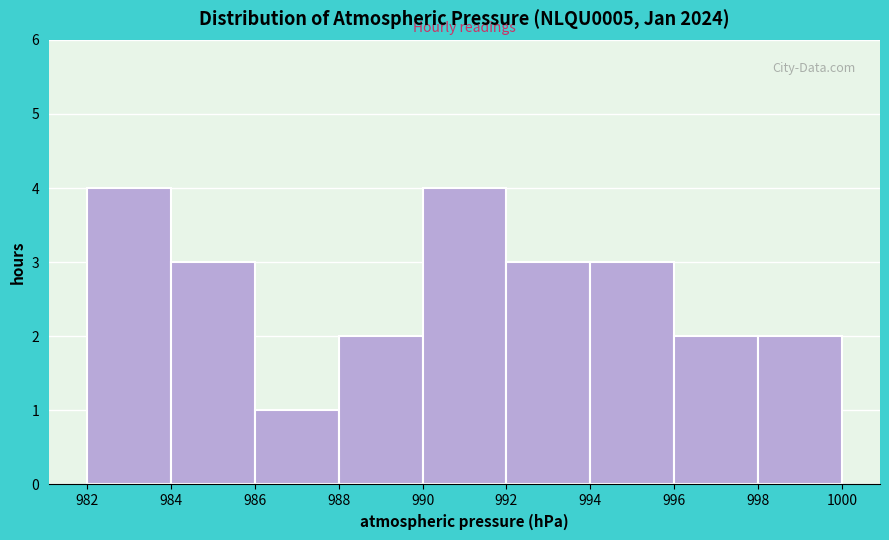

Reading left to right, transcribe this chart: for each bar, give the range it covers on the x-axis and its height. The values are not printed on the chart, so give them approximately, as read against the axis.

982 to 984: 4
984 to 986: 3
986 to 988: 1
988 to 990: 2
990 to 992: 4
992 to 994: 3
994 to 996: 3
996 to 998: 2
998 to 1000: 2